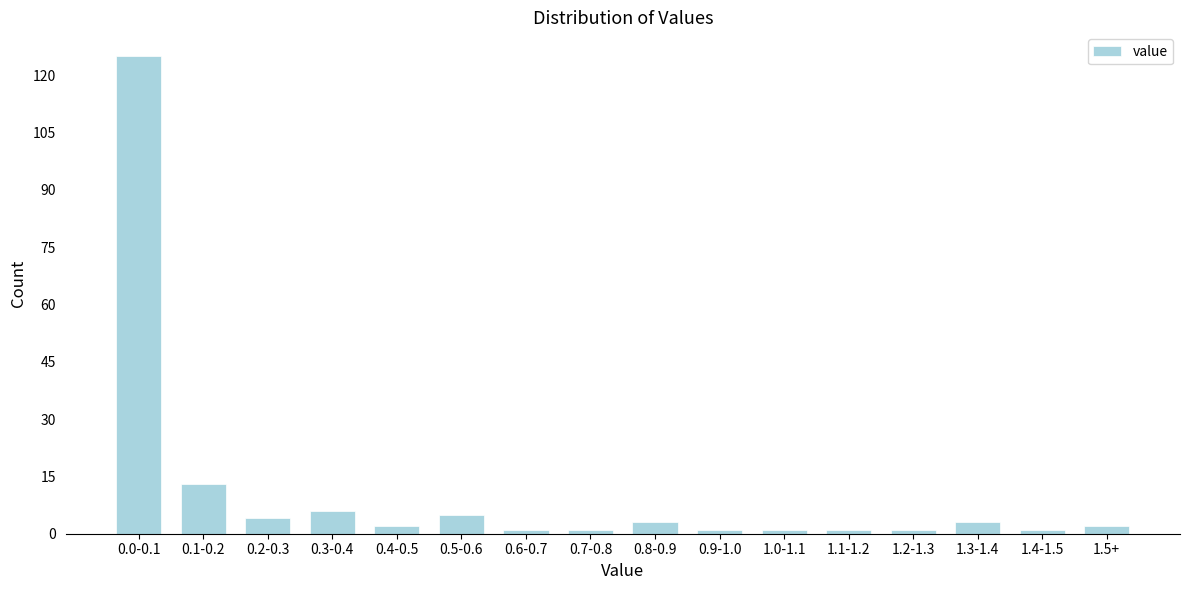

Reading left to right, what are all the values shown in this chart?

0.0-0.1=125	0.1-0.2=13	0.2-0.3=4	0.3-0.4=6	0.4-0.5=2	0.5-0.6=5	0.6-0.7=1	0.7-0.8=1	0.8-0.9=3	0.9-1.0=1	1.0-1.1=1	1.1-1.2=1	1.2-1.3=1	1.3-1.4=3	1.4-1.5=1	1.5+=2